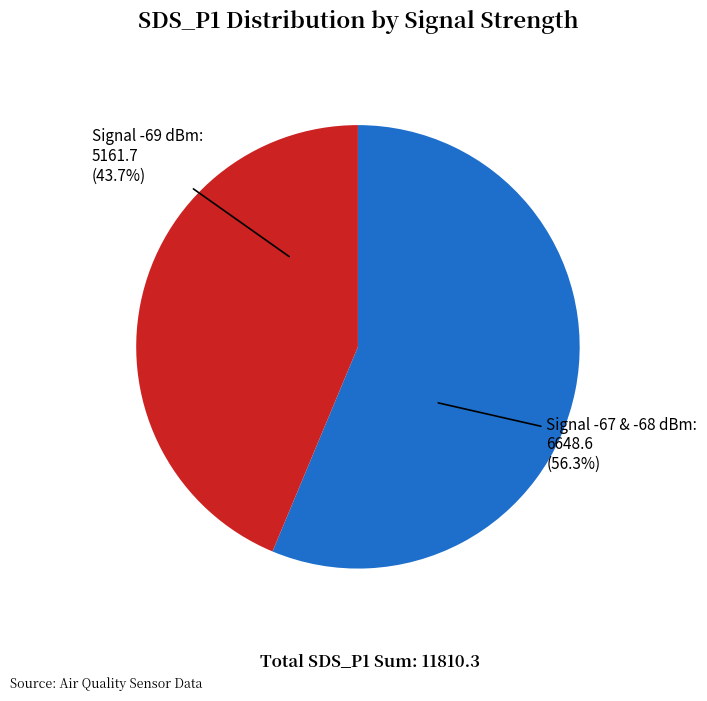

Is there a majority slice in this chart?

Yes